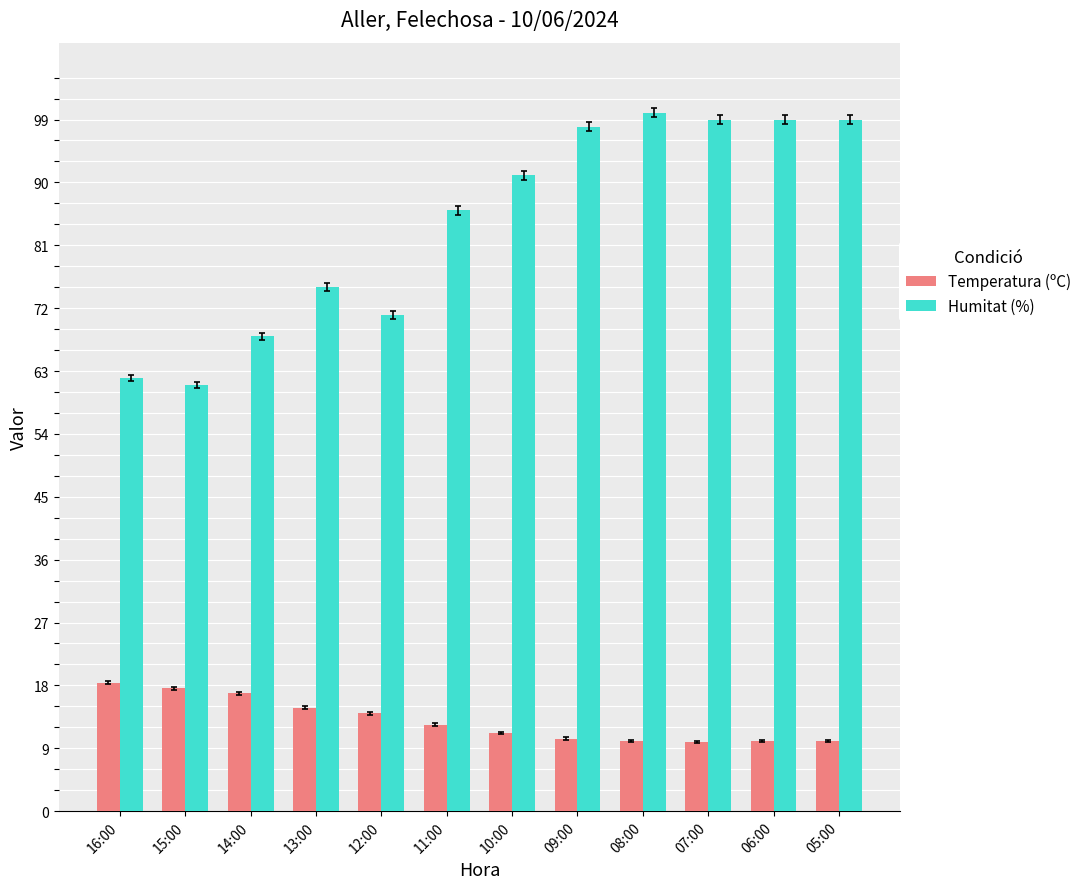

The value of Temperatura (ºC) at 10:00 is 3.8. True or false?

False